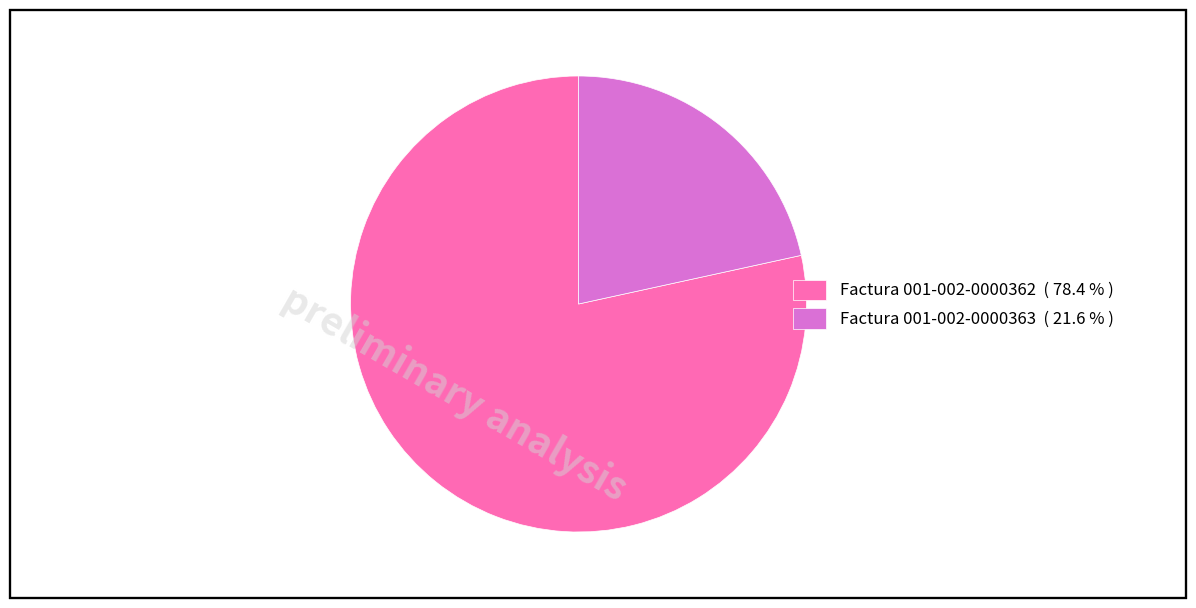

Which slice represents more than half of the pie?

Factura 001-002-0000362